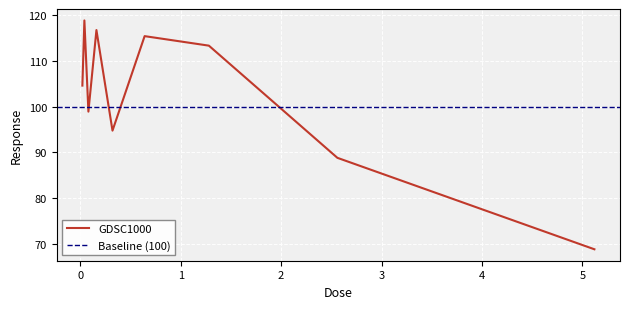

Is this an area chart (filled region under the line)?

No